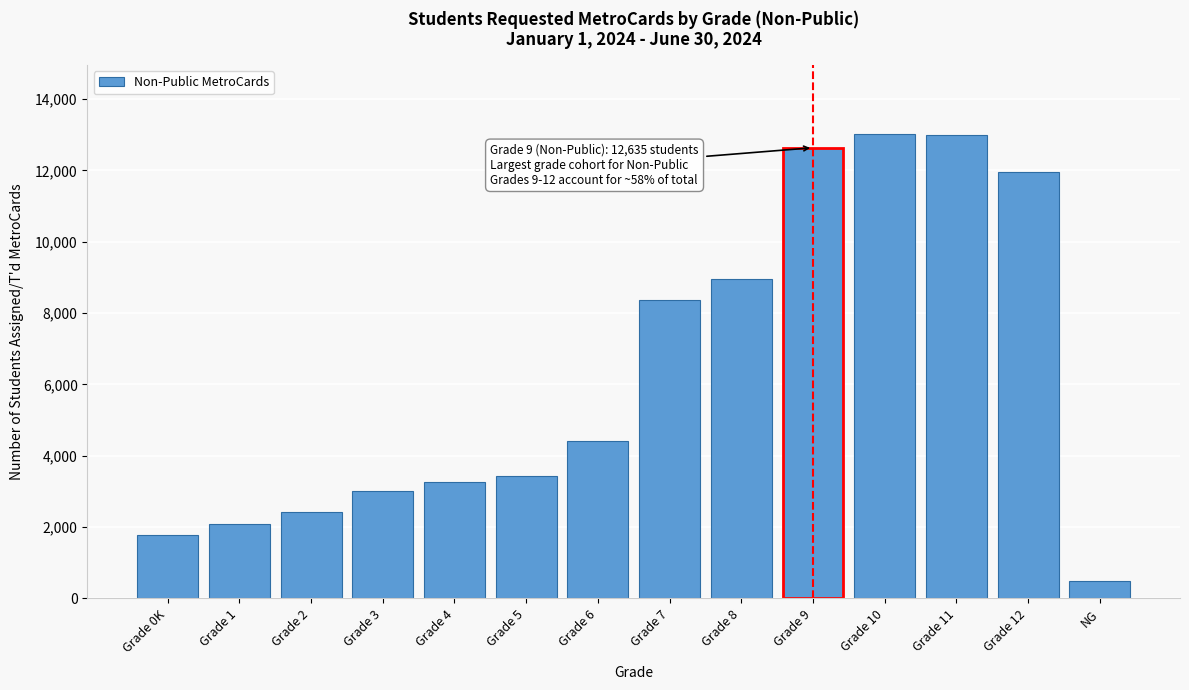

What is the value of the 14th bar from the left?

487